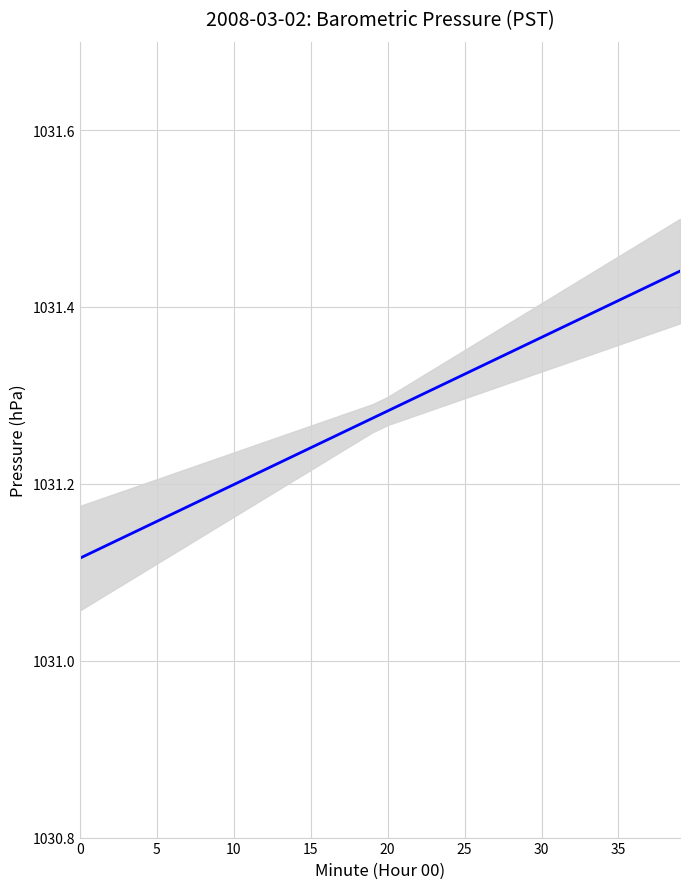

Which has a higher value, 38 or 20?

38